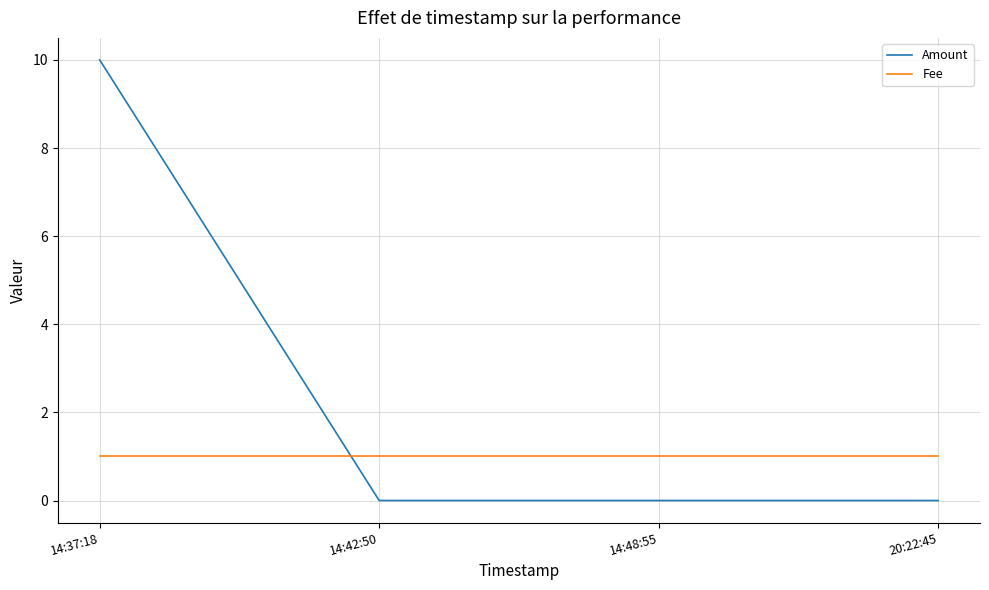

Is the value of Fee at 14:48:55 greater than the value of Amount at 14:42:50?

Yes